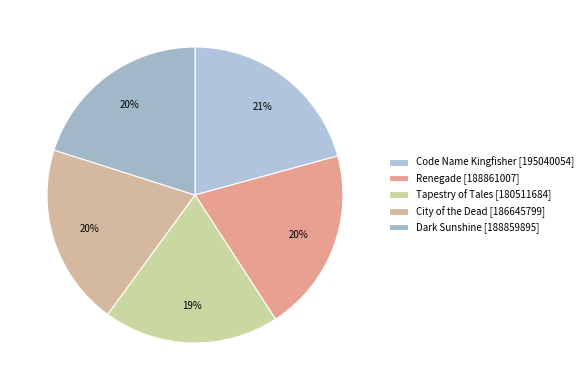

Does City of the Dead represent more than half of the total?

No